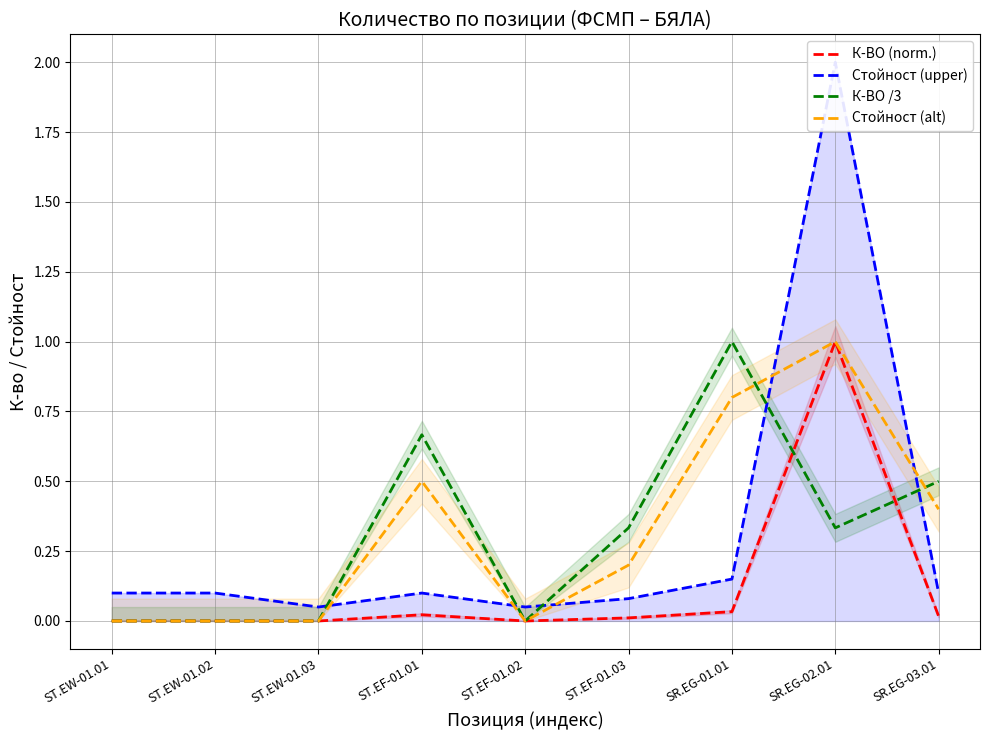

At which label does Стойност (upper) reach its minimum?

ST.EW-01.03